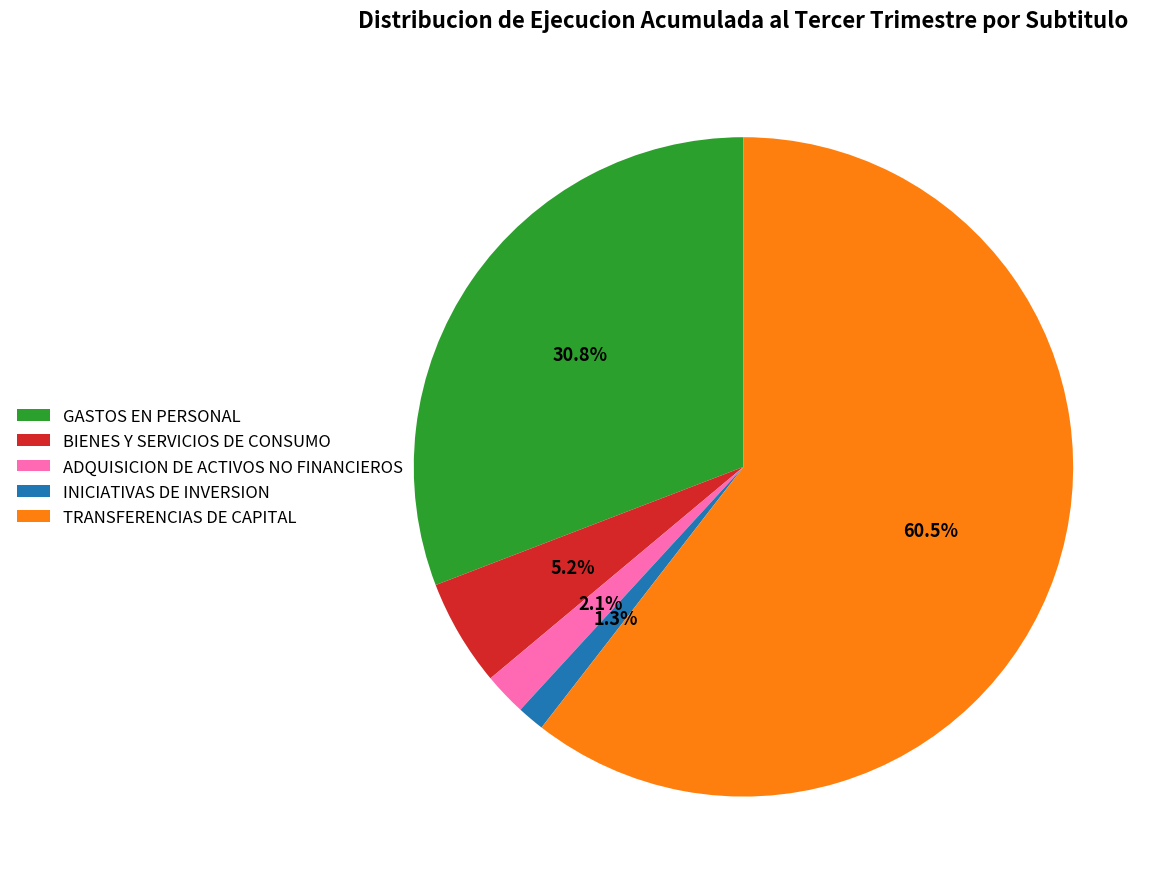

Is ADQUISICION DE ACTIVOS NO FINANCIEROS the majority of the pie?

No